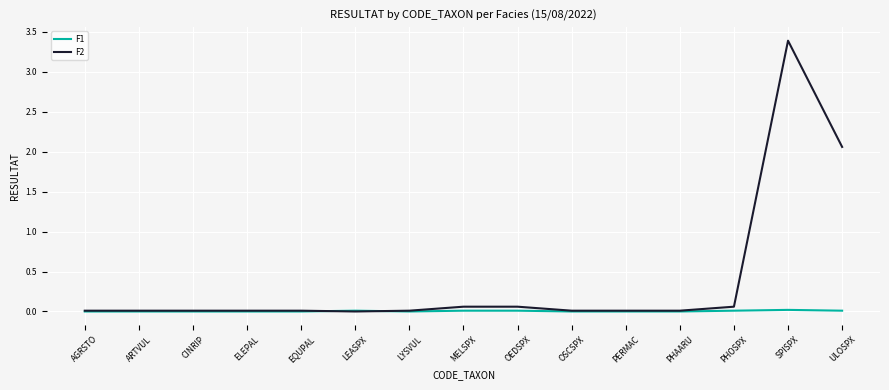

Which category has the highest value in the F2 series?

SPISPX